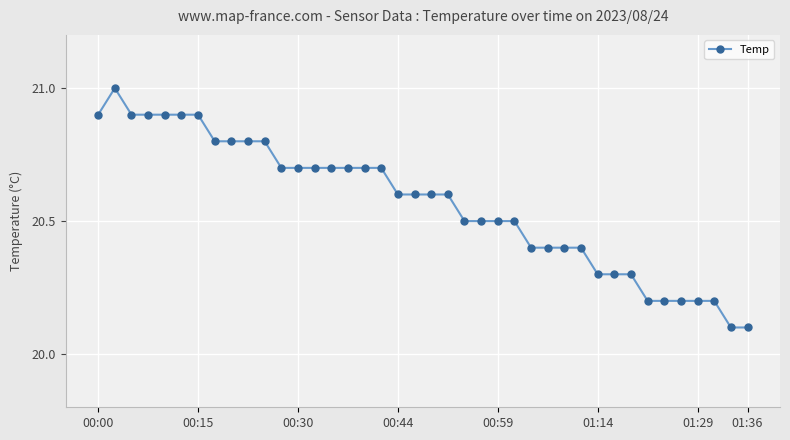

What is the smallest value displayed?

20.1